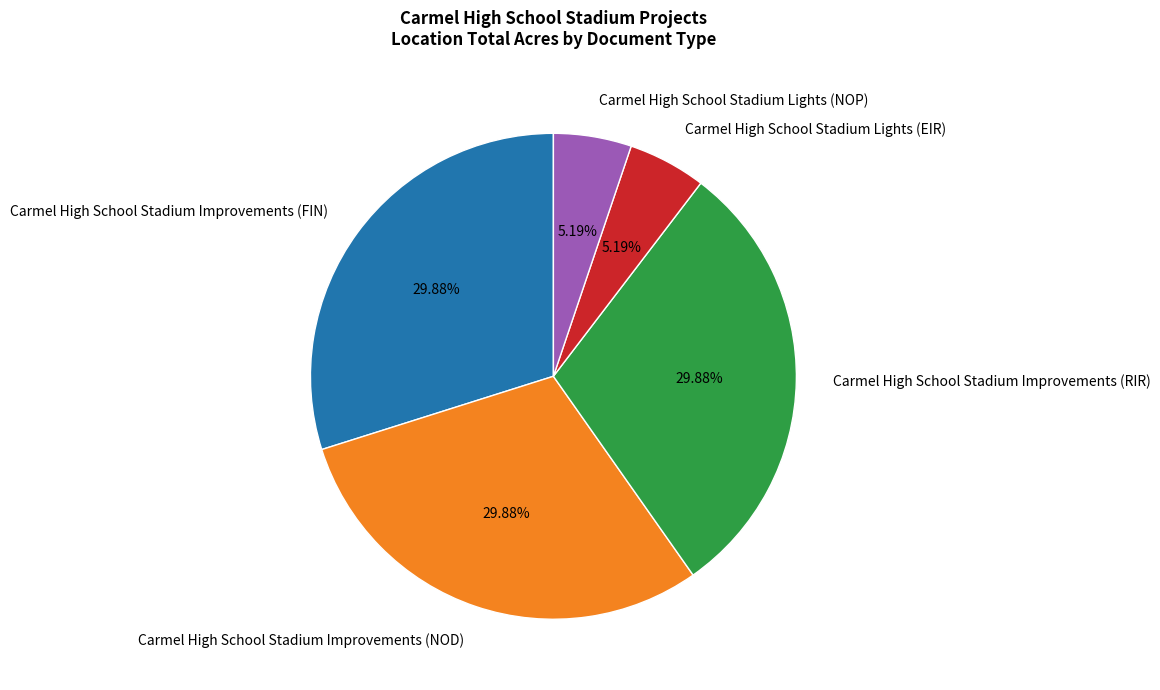

Is there a majority slice in this chart?

No